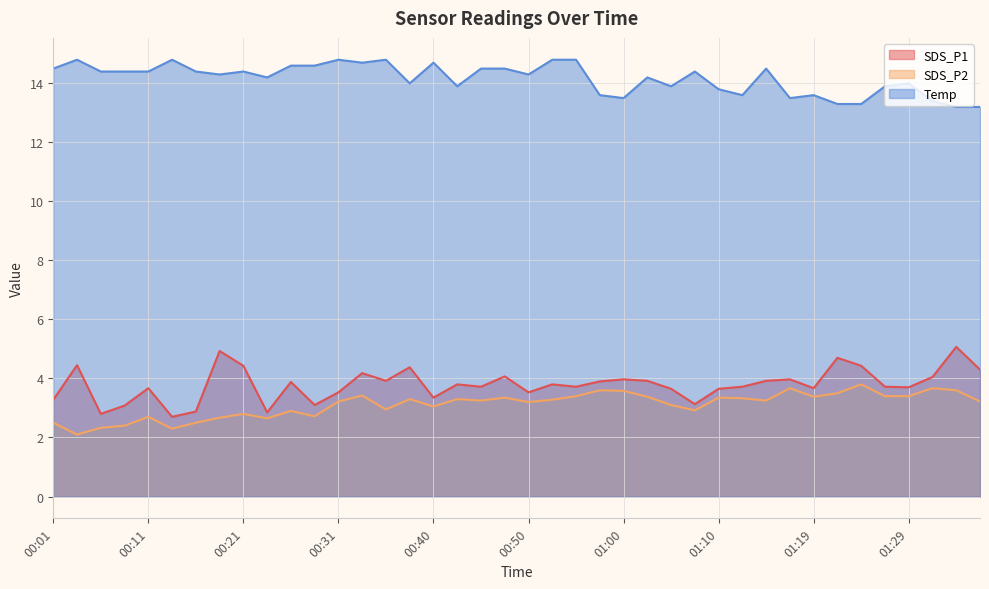

Which has a higher value, 00:01 or 00:06?

00:01